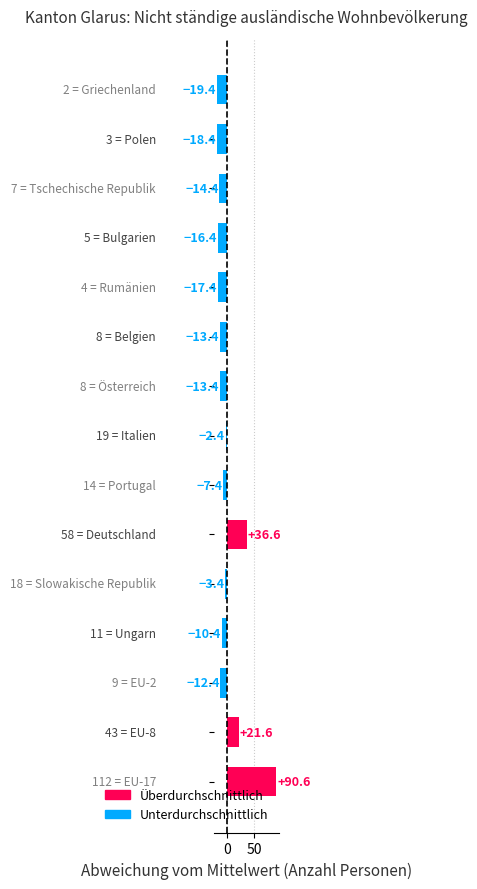

What is the difference between the maximum and minimum values?

110.0